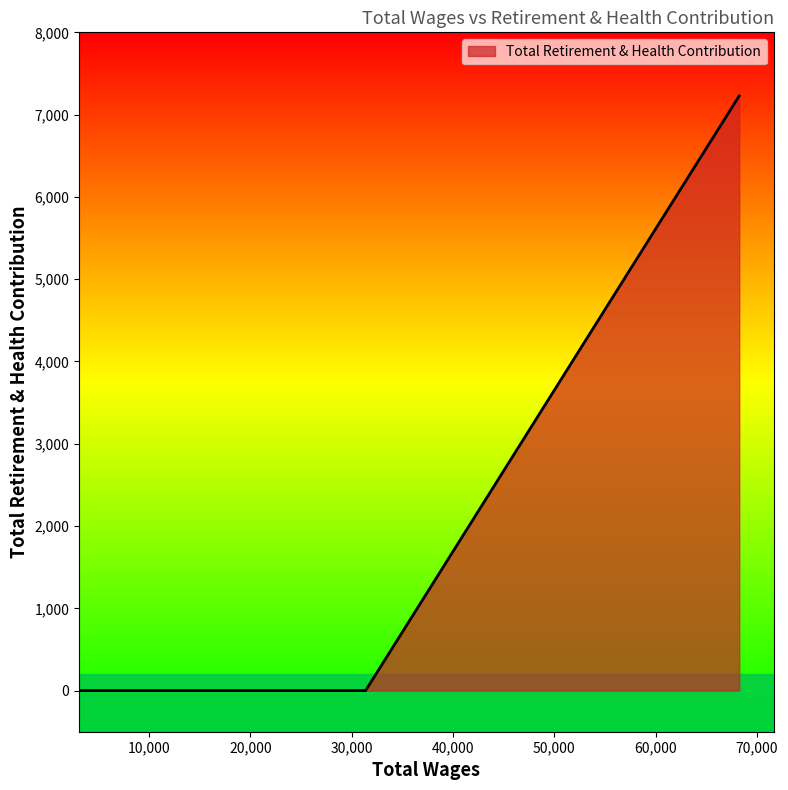

What is the maximum value shown in the chart?

7228